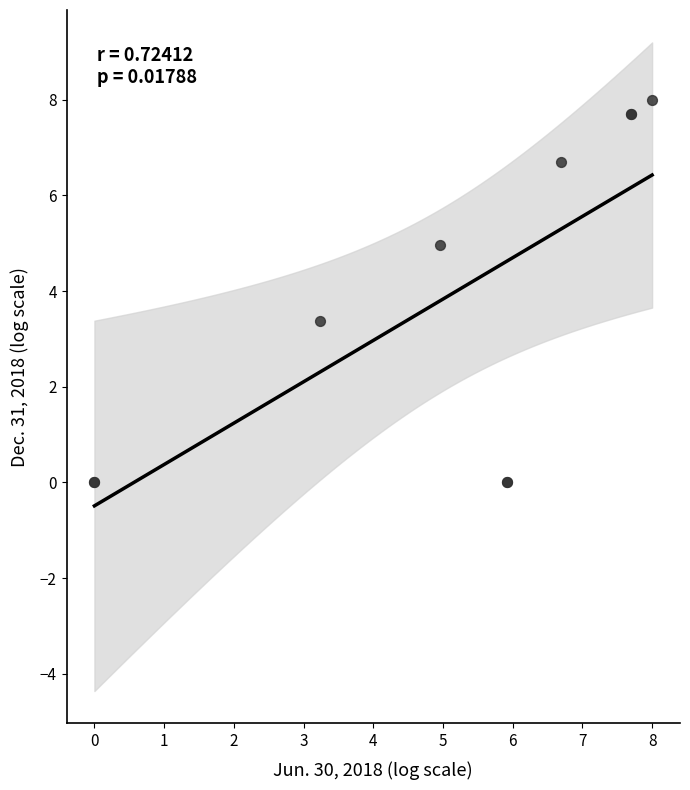

What Y value in the scatter plot is closest to 4?

3.4